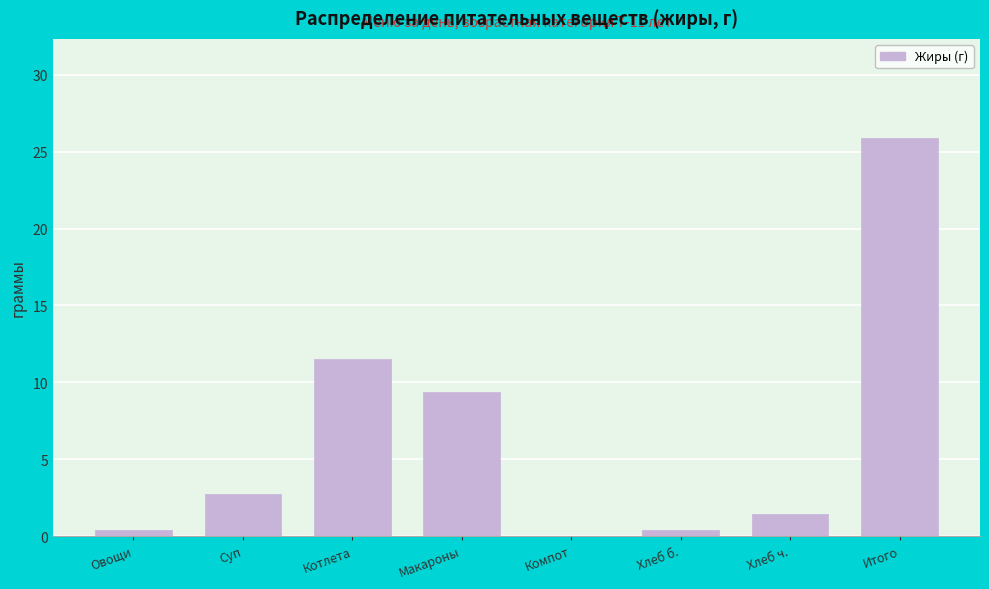

Which has a higher value, Компот or Итого?

Итого